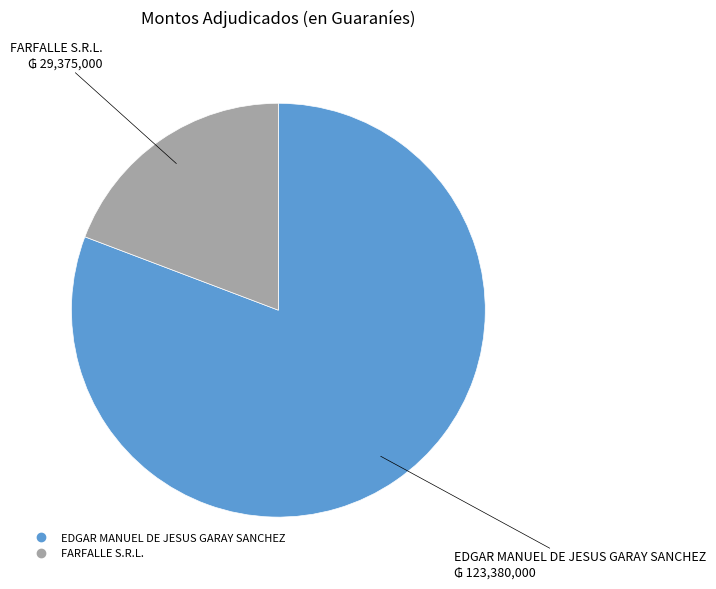

Which slice is the largest?

EDGAR MANUEL DE JESUS GARAY SANCHEZ